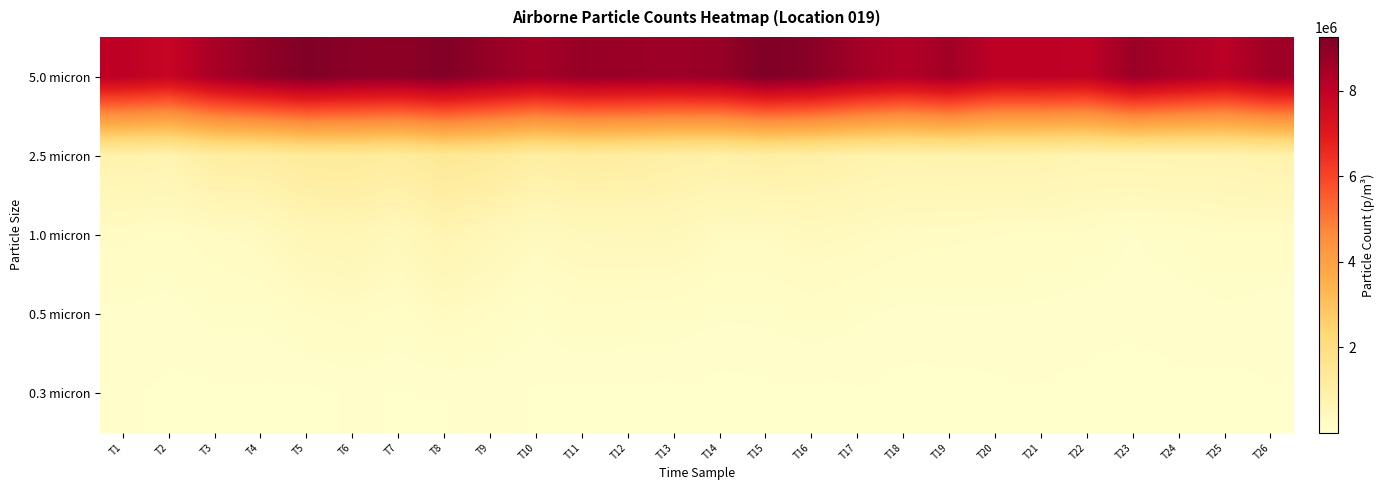

Rank the series at T26 from lowest to highest value.

0.3 micron, 0.5 micron, 1.0 micron, 2.5 micron, 5.0 micron